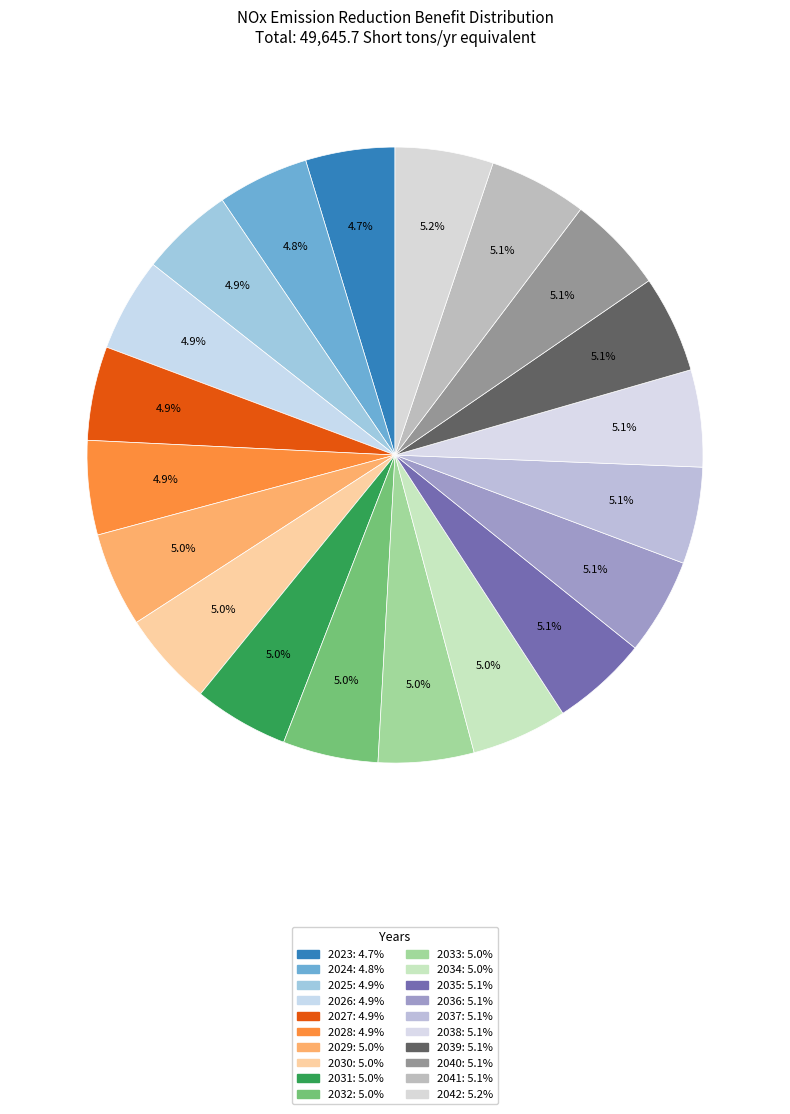

What is the change in value from 2027 to 2033?

+43.6